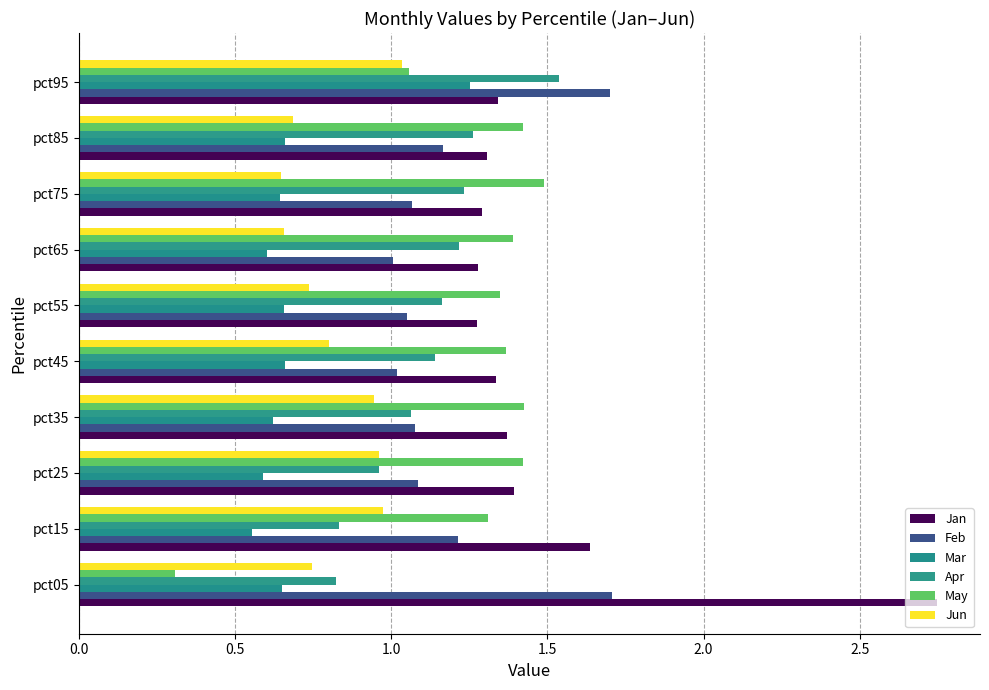

How many categories are shown in the chart?

10